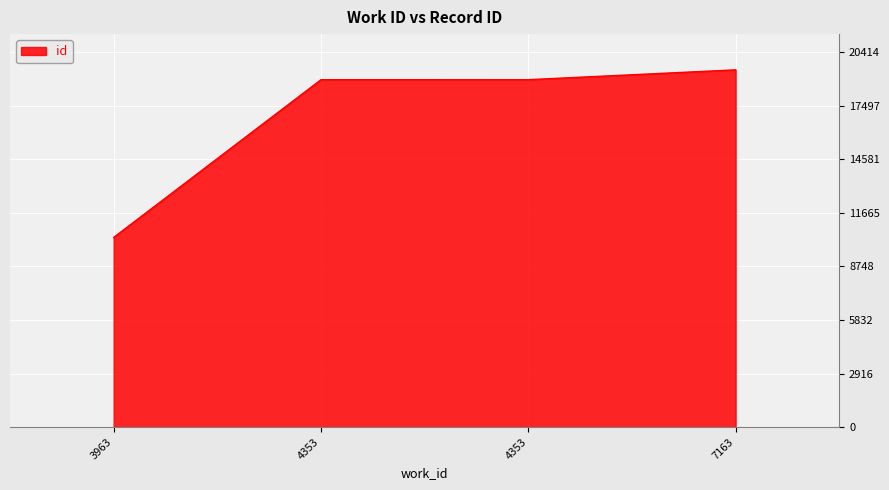

Reading left to right, list all the values displayed in this chart.

3963=10324	4353=18906	4353=18907	7163=19442